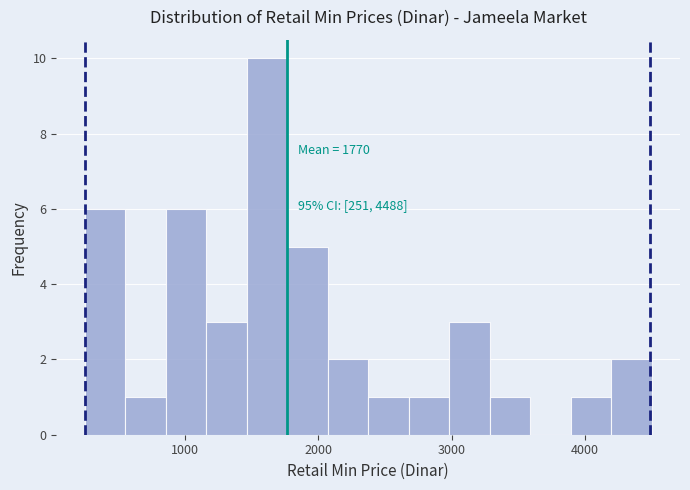

Around what value on the x-axis is the tallest bar? Give the approximate position of its centre, as read against the axis.

1600